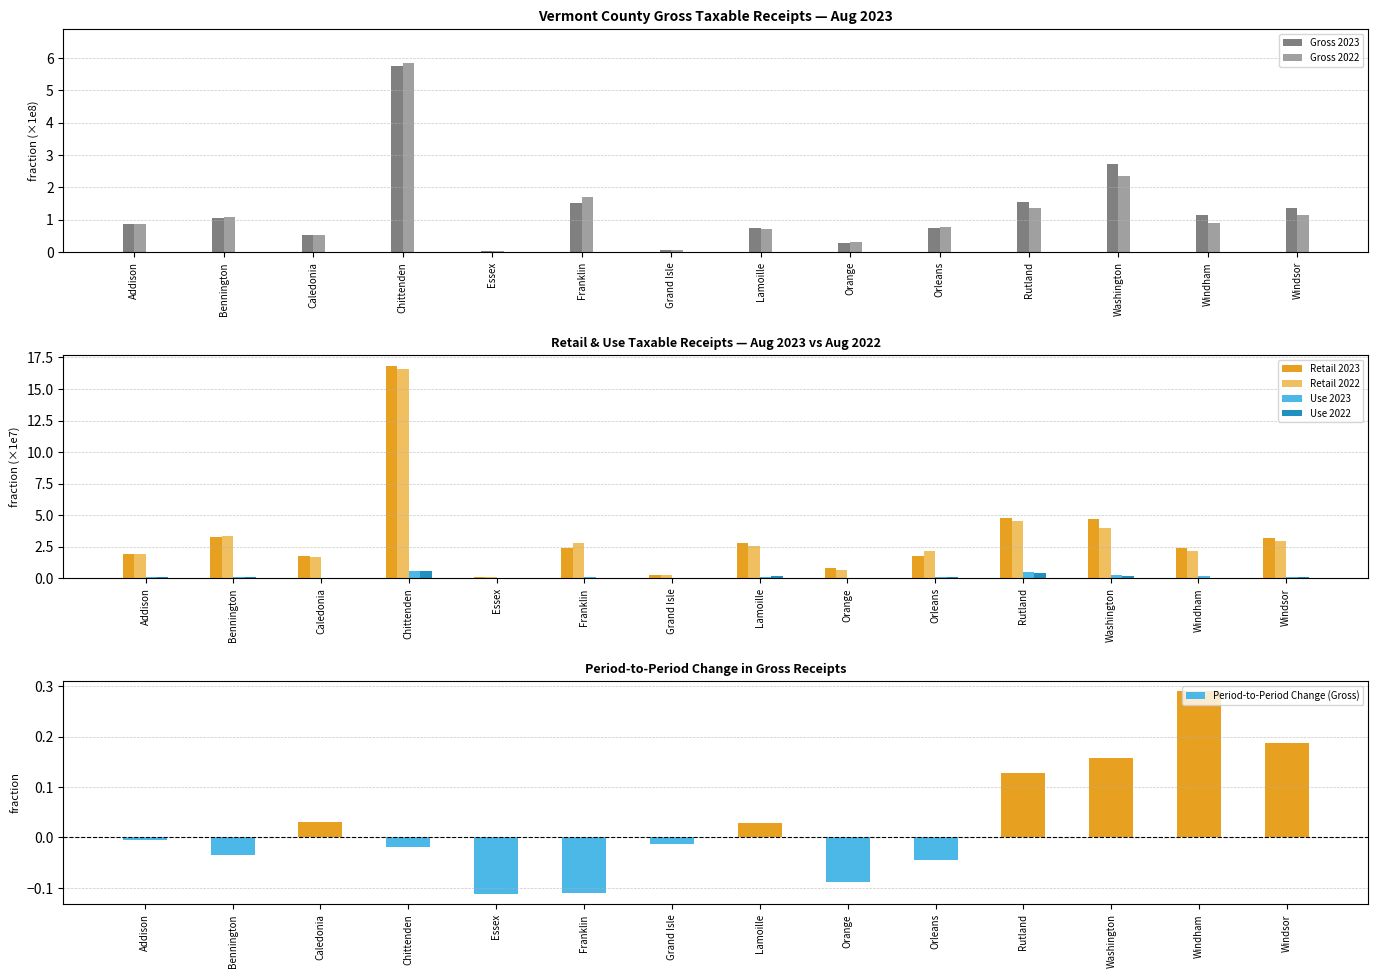

At which label does Retail 2023 reach its peak?

Chittenden